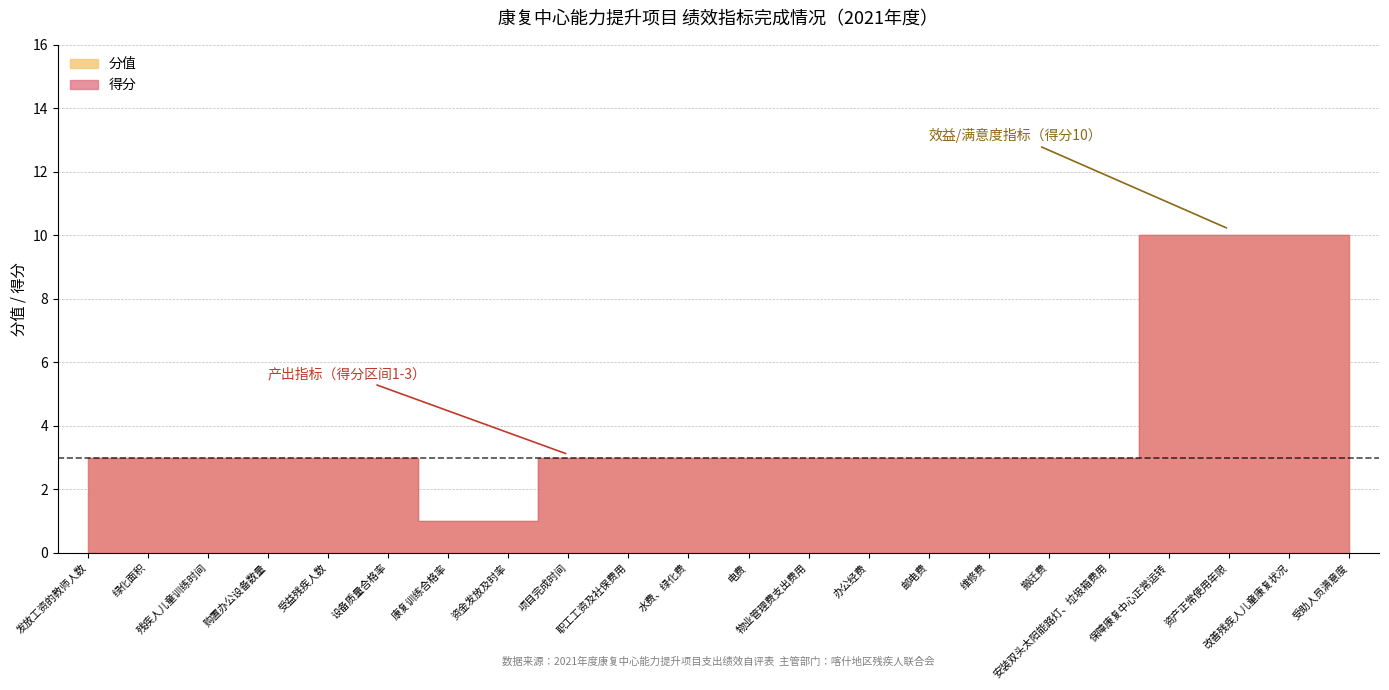

What are all the series names shown in the legend?

得分, 分值